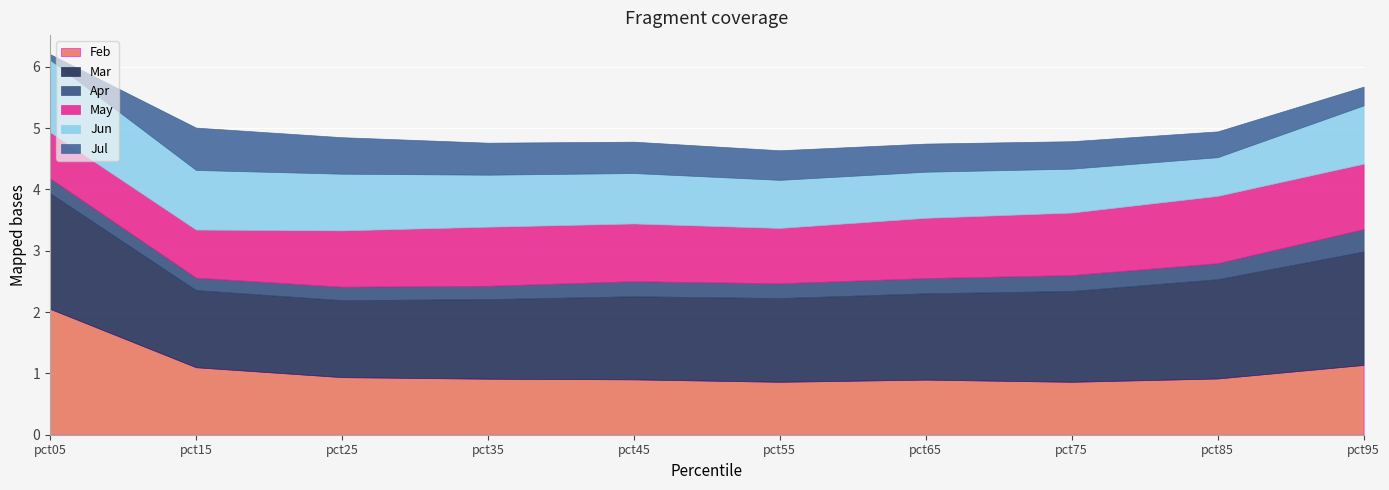

Is the value of Jul at pct95 greater than the value of May at pct45?

No